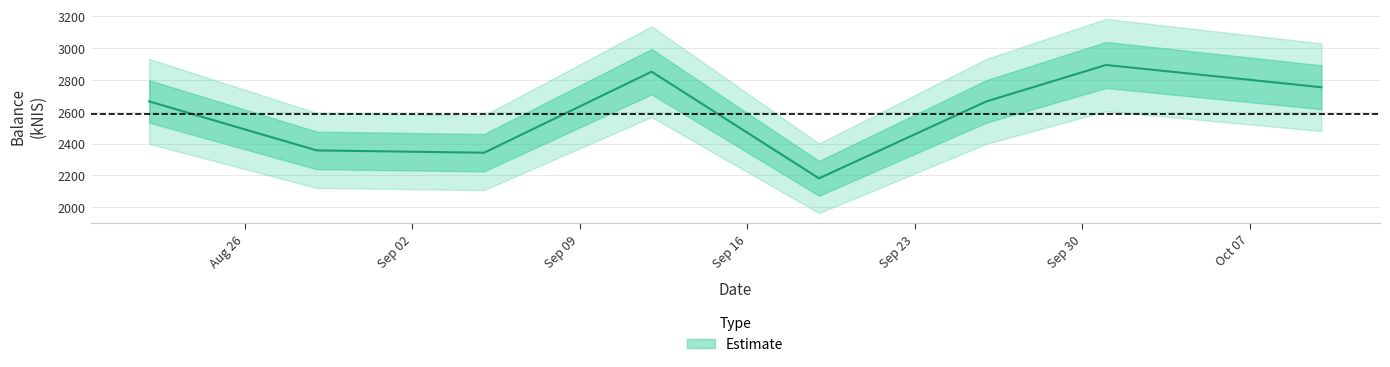

The value at 2024-09-26 is 3750.3. True or false?

False